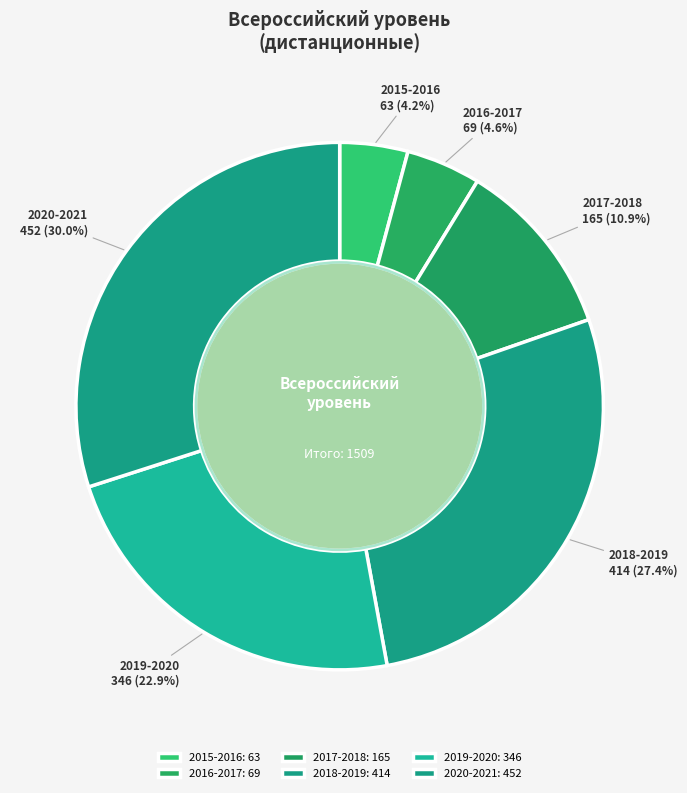

How much of the chart is everything except 2016-2017?

95.4%